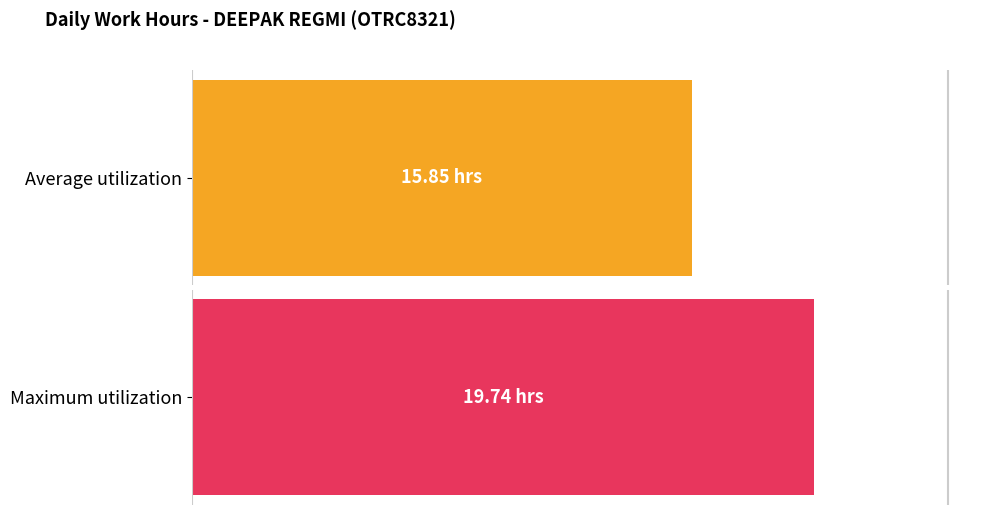

What are all the series names shown in the legend?

Average utilization, Maximum utilization